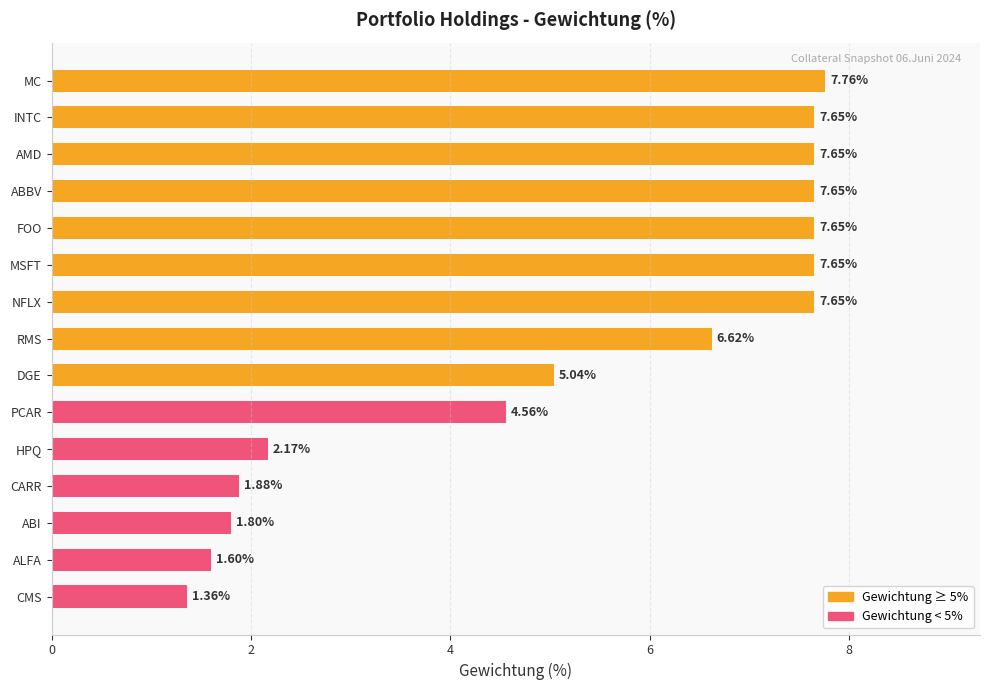

At which category does the chart reach its minimum across all series?

CMS